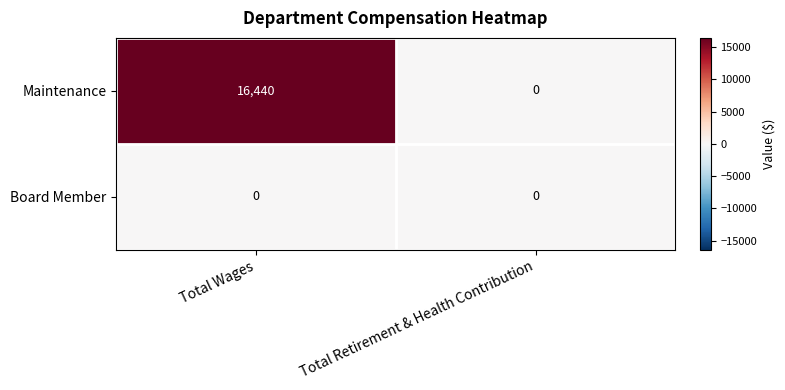

List the labels in order of Maintenance value, smallest first.

Total Retirement & Health Contribution, Total Wages